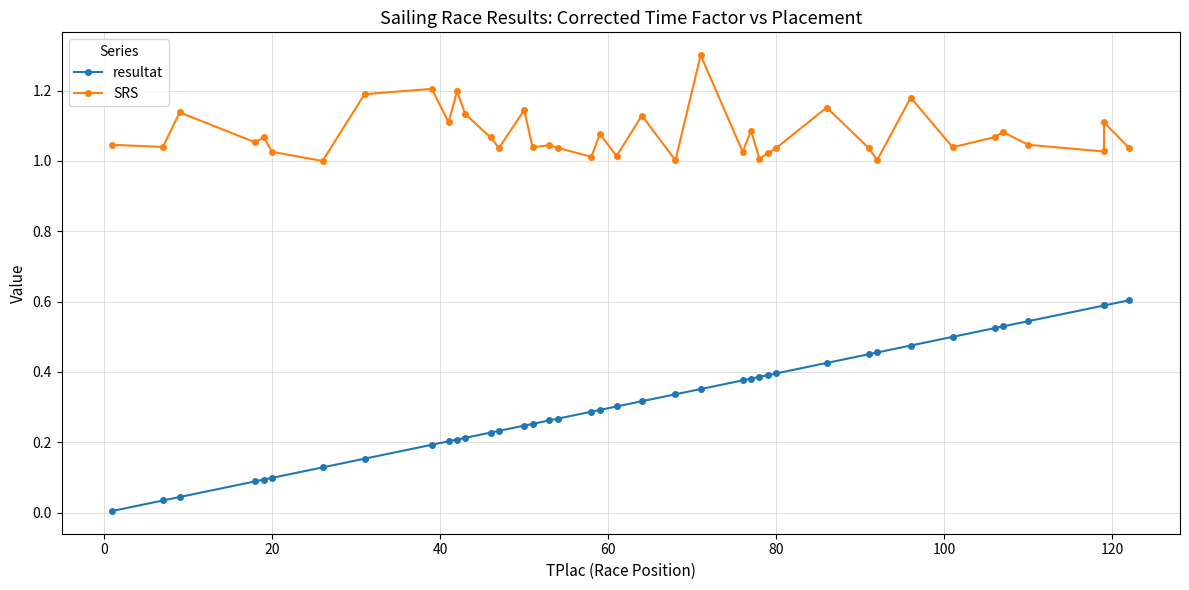

True or false: SRS and resultat cross at least once.

False